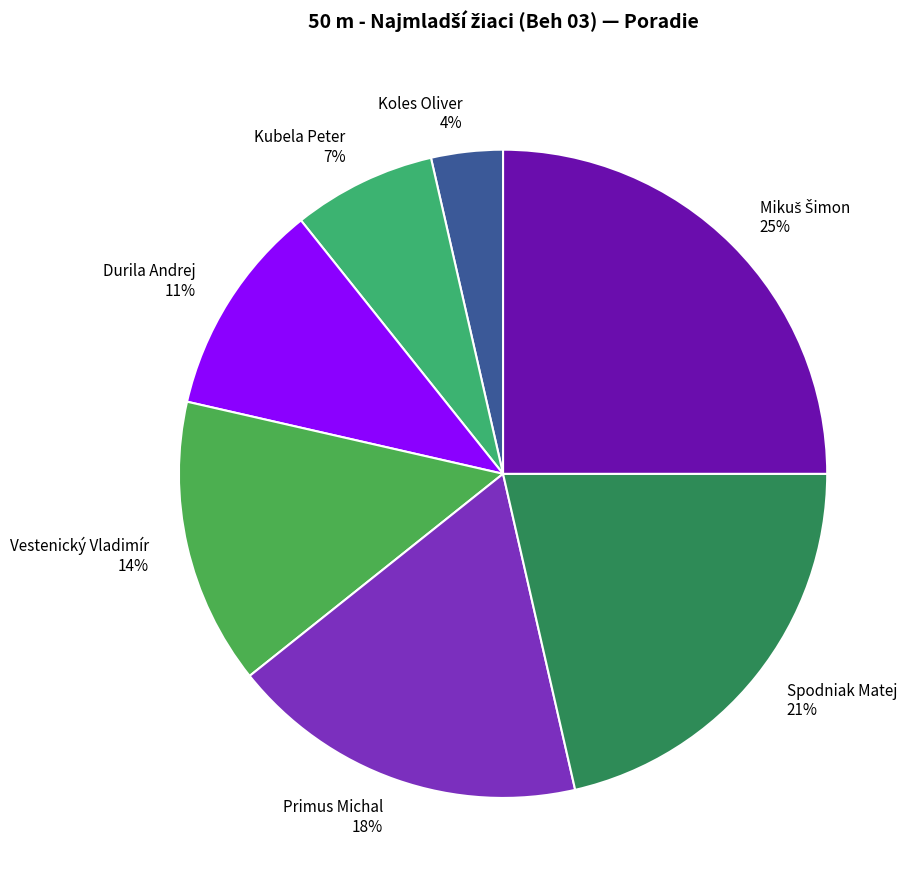

How many slices are in this pie chart?

7